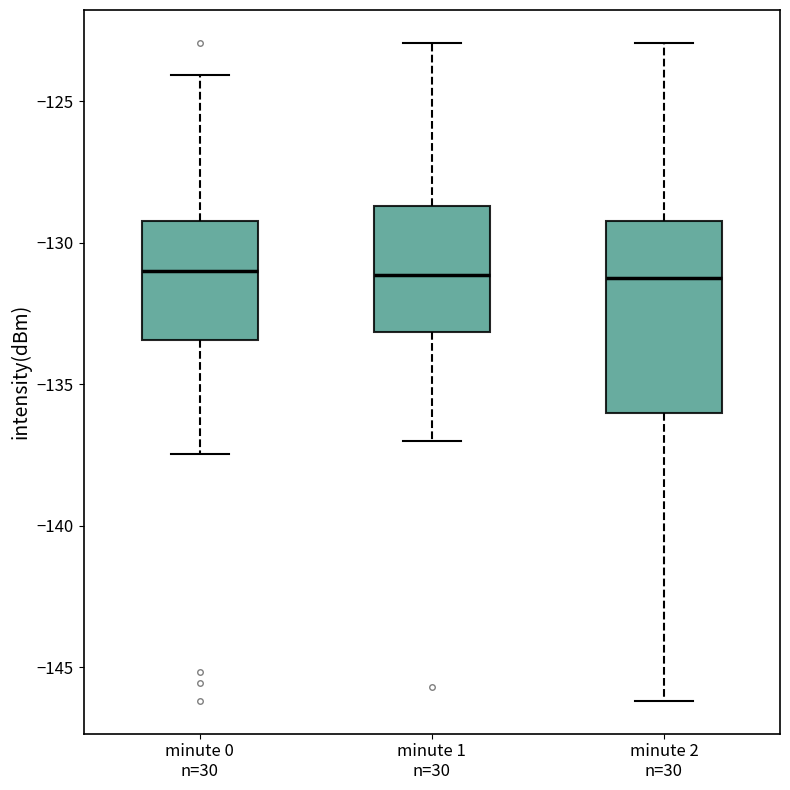

Reading left to right, read every box against the y-axis: the position of its median line, the range the box covers, and the ends of its whiskers. The values are not printed on the chart, so give them approximately, as read against the axis.

minute 0 n=30: median -131.0, box -133.5 to -129.0, whiskers -137.5 to -124.0
minute 1 n=30: median -131.0, box -133.0 to -128.5, whiskers -137.0 to -123.0
minute 2 n=30: median -131.0, box -136.0 to -129.0, whiskers -146.0 to -123.0